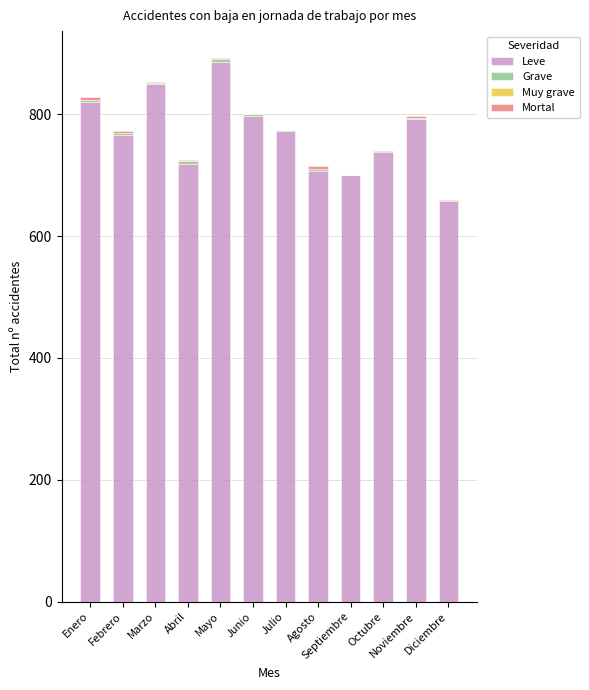

Is it true that Leve equals 792 at Noviembre?

True